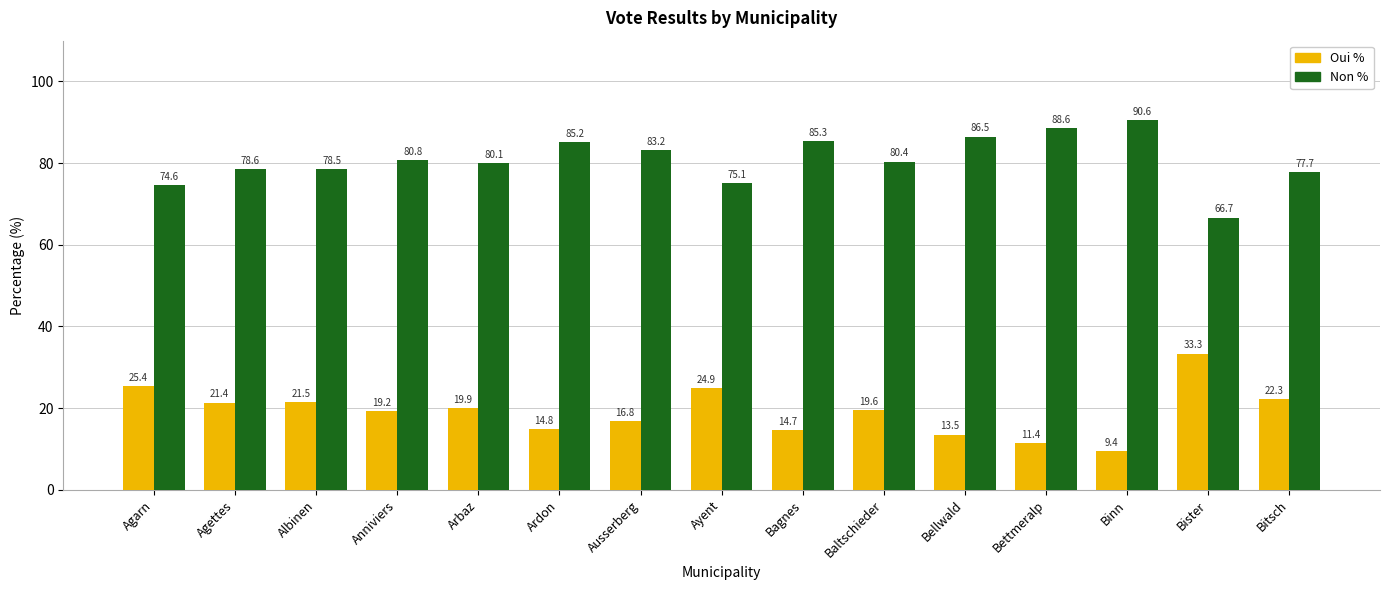

Reading left to right, transcribe all the data shown in this chart.

Oui %: 25.4	21.4	21.5	19.2	19.9	14.8	16.8	24.9	14.7	19.6	13.5	11.4	9.4	33.3	22.3
Non %: 74.6	78.6	78.5	80.8	80.1	85.2	83.2	75.1	85.3	80.4	86.5	88.6	90.6	66.7	77.7